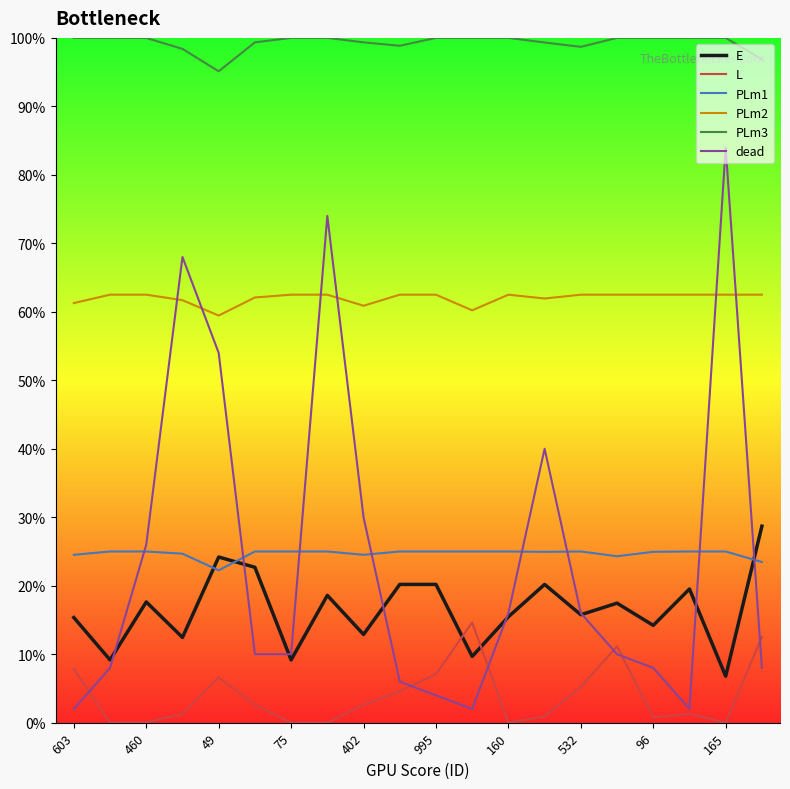

What is the difference between the maximum and second lowest values in the PLm1 series?

1.5